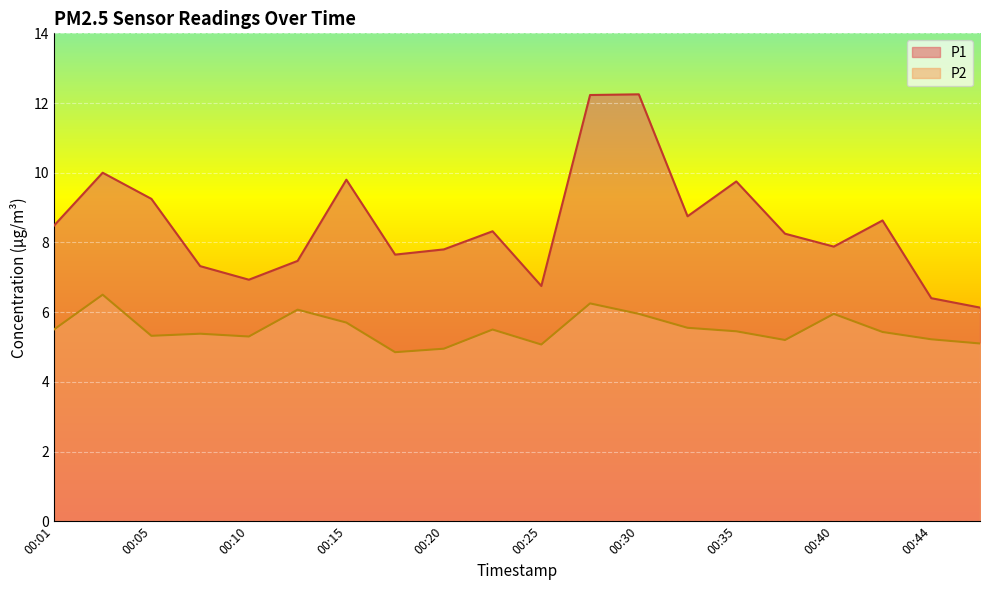

Is the value of P2 at 00:35 greater than the value of P1 at 00:15?

No